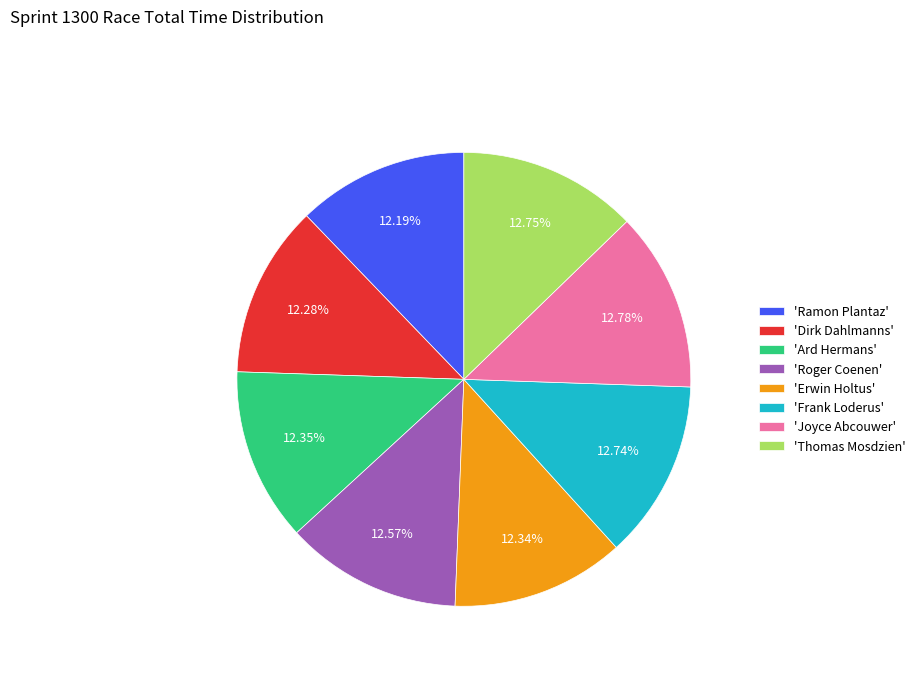

Do 'Thomas Mosdzien' and 'Frank Loderus' together represent more than half of the pie?

No